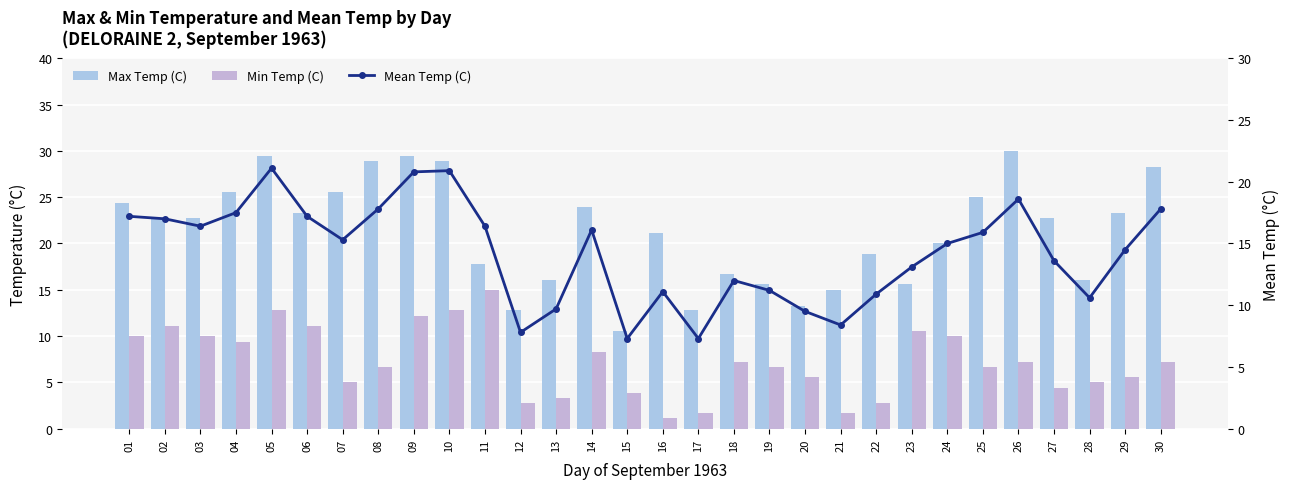

What are all the series names shown in the legend?

Max Temp (C), Min Temp (C), Mean Temp (C)